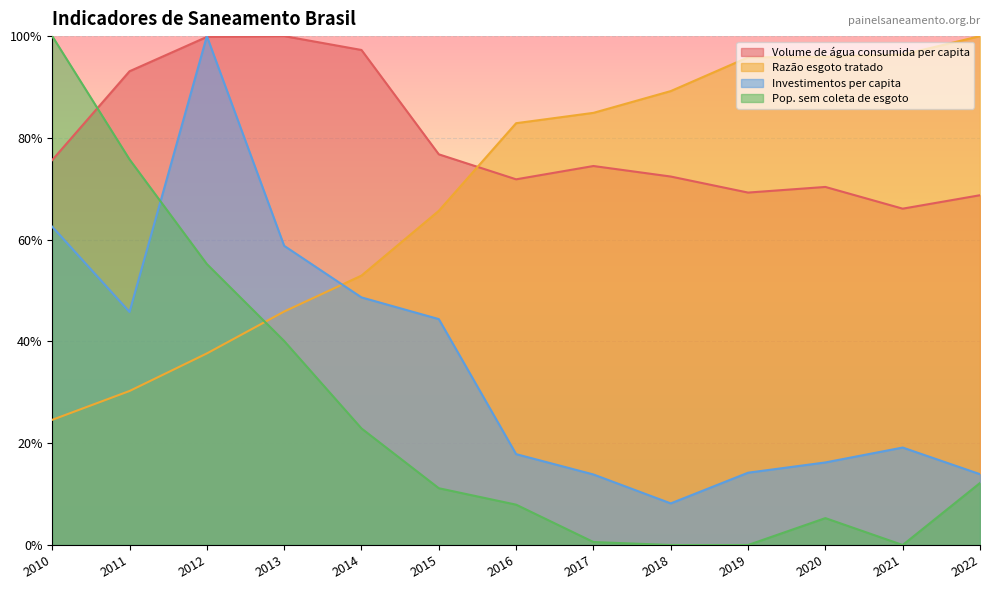

Which series changed the most between 2014 and 2015?

Volume de água consumida per capita